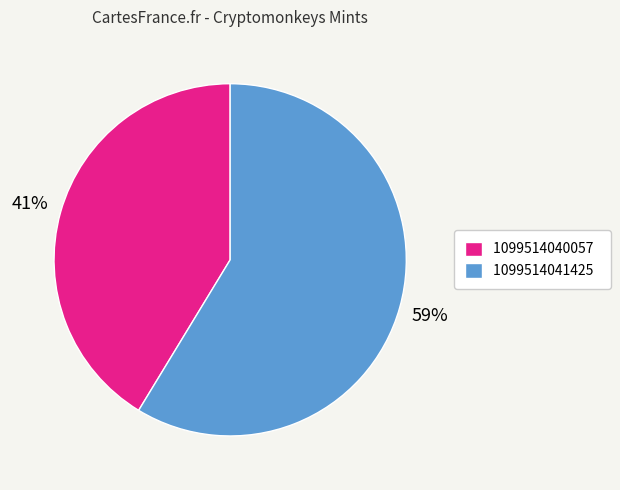

Which has a higher value, 1099514041425 or 1099514040057?

1099514041425